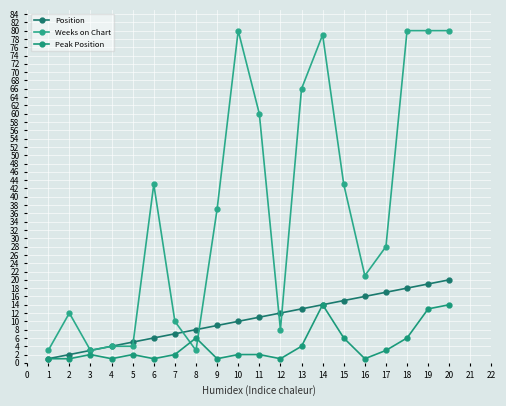

True or false: Weeks on Chart and Position intersect in this chart.

True